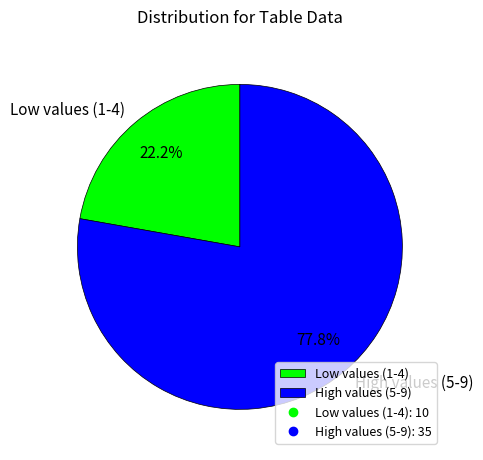

How much of the chart is everything except High values (5-9)?

22.2%